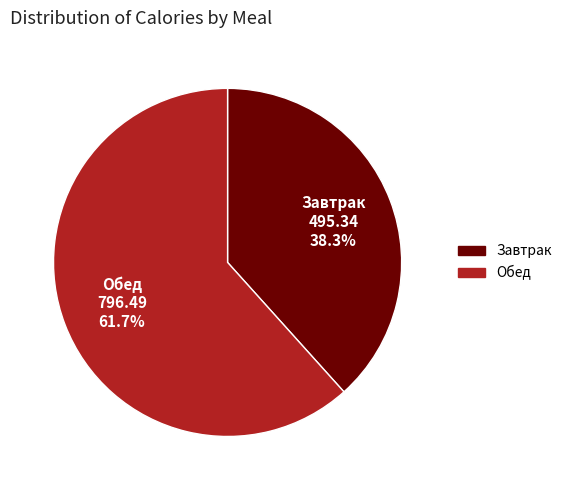

What is the smallest slice in the pie chart?

Завтрак